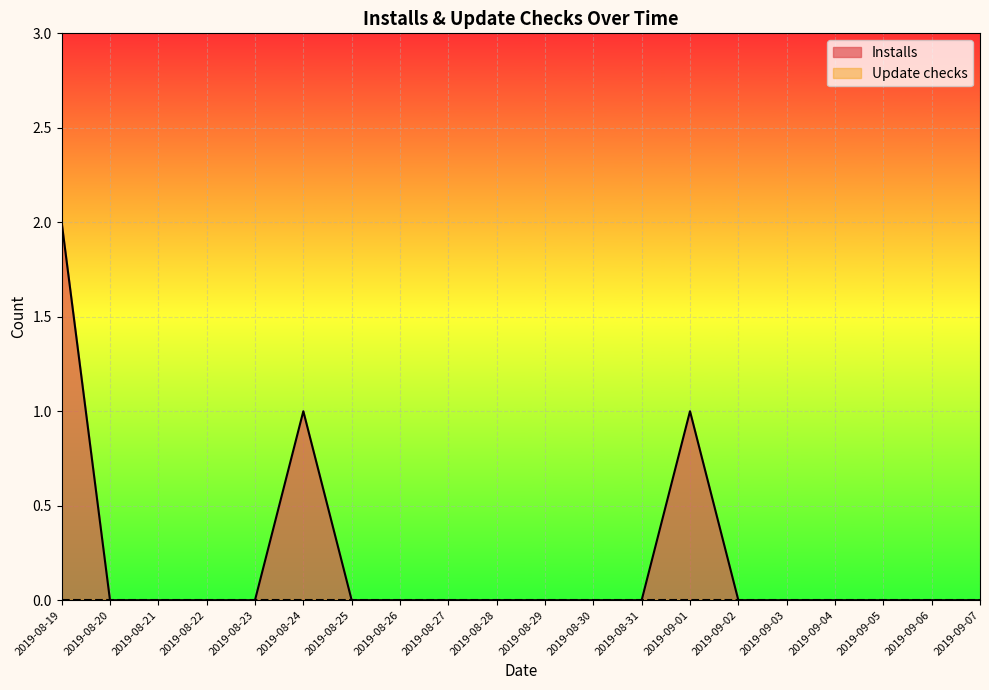

How many lines are shown in the chart?

2